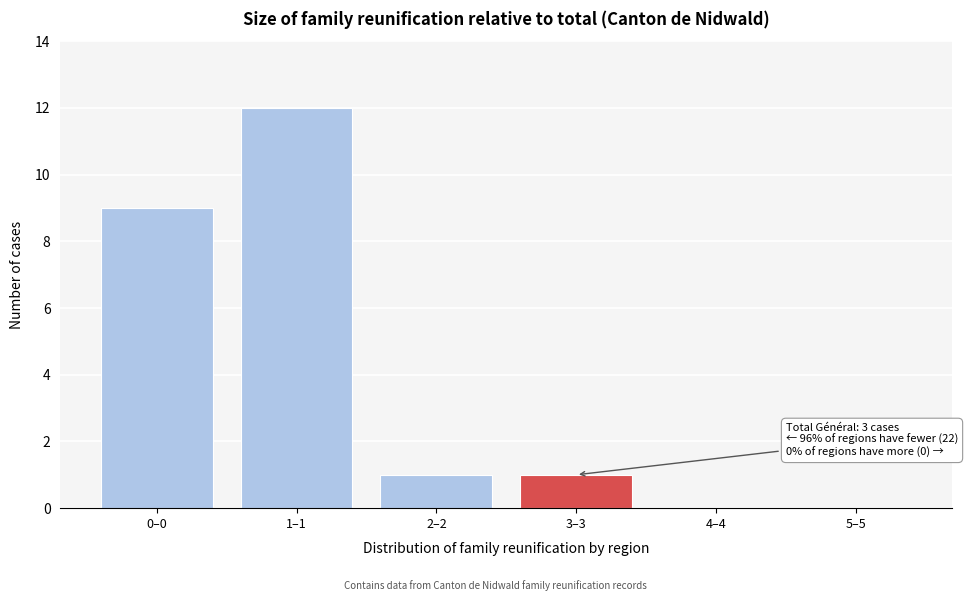

Reading left to right, list all the values displayed in this chart.

0–0=9	1–1=12	2–2=1	3–3=1	4–4=0	5–5=0